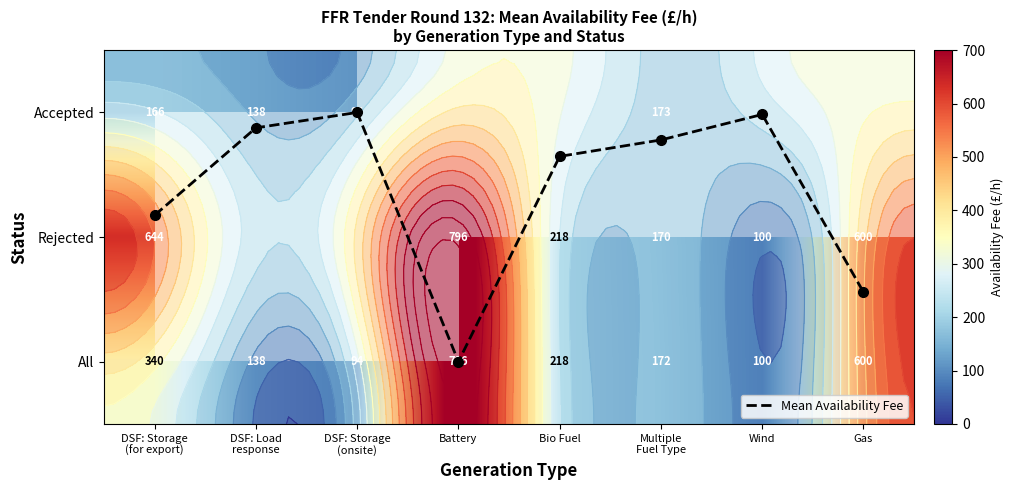

What is the sum of the Mean Availability Fee values at Gas and Battery?

3.4